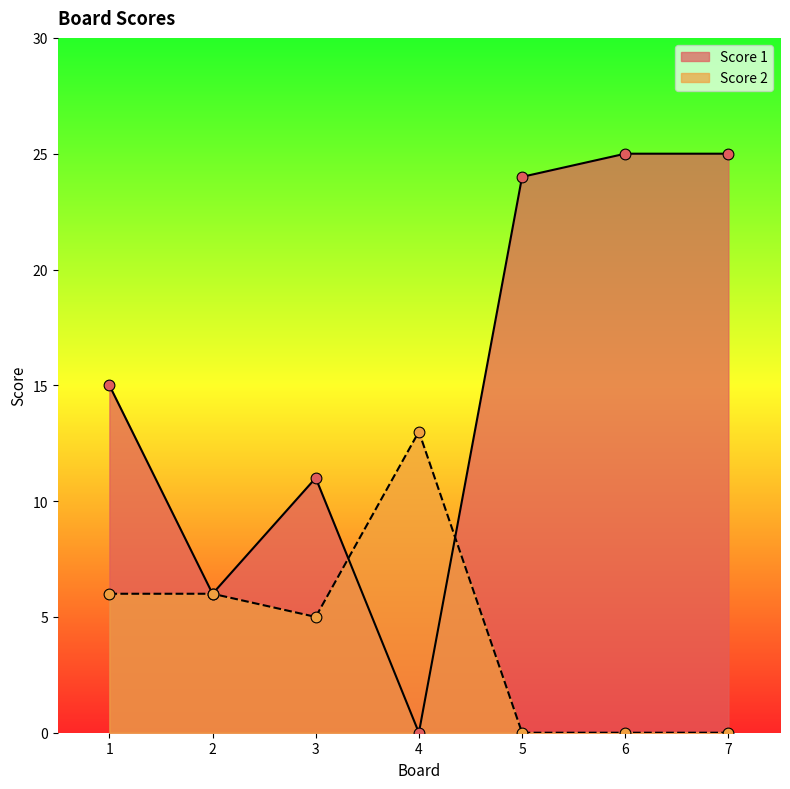

At which category is the sum across all series the highest?

6